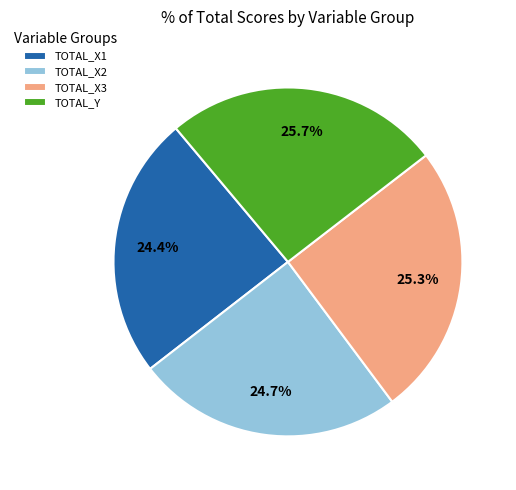

Does any single category account for the majority?

No